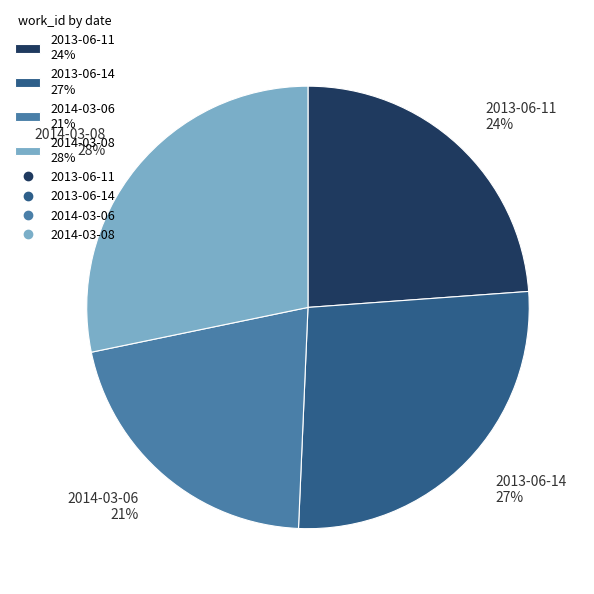

Is there a majority slice in this chart?

No